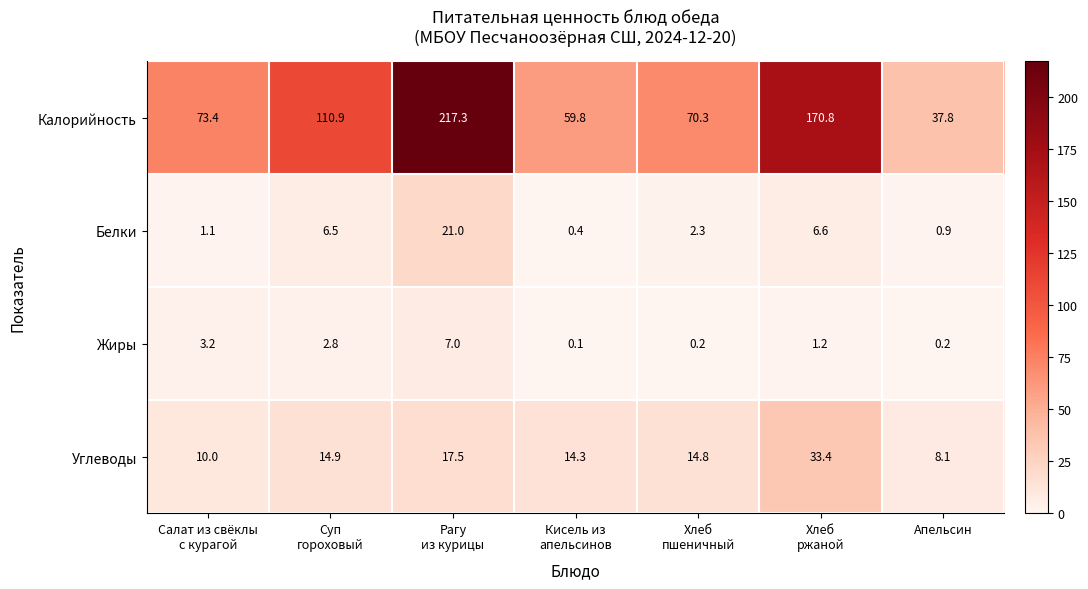

Which series has the largest range (max minus min)?

Калорийность